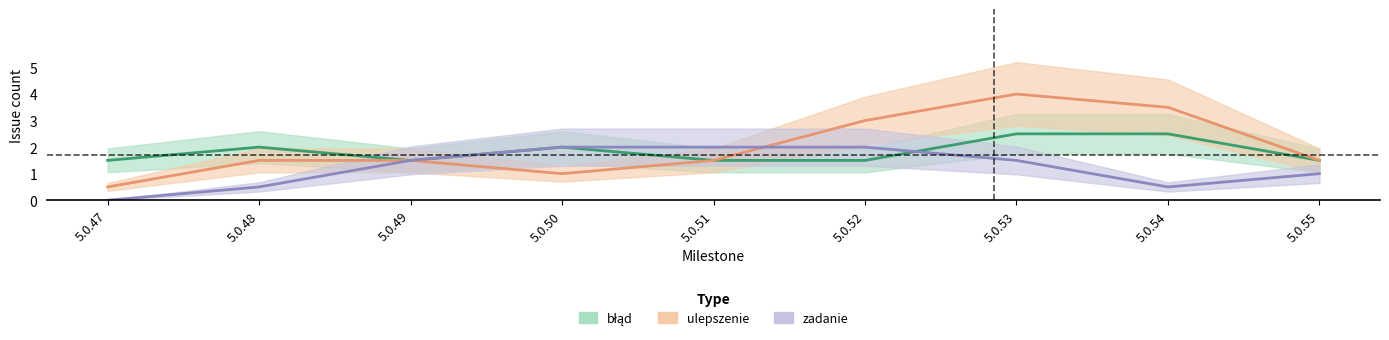

What are all the series names shown in the legend?

błąd, ulepszenie, zadanie